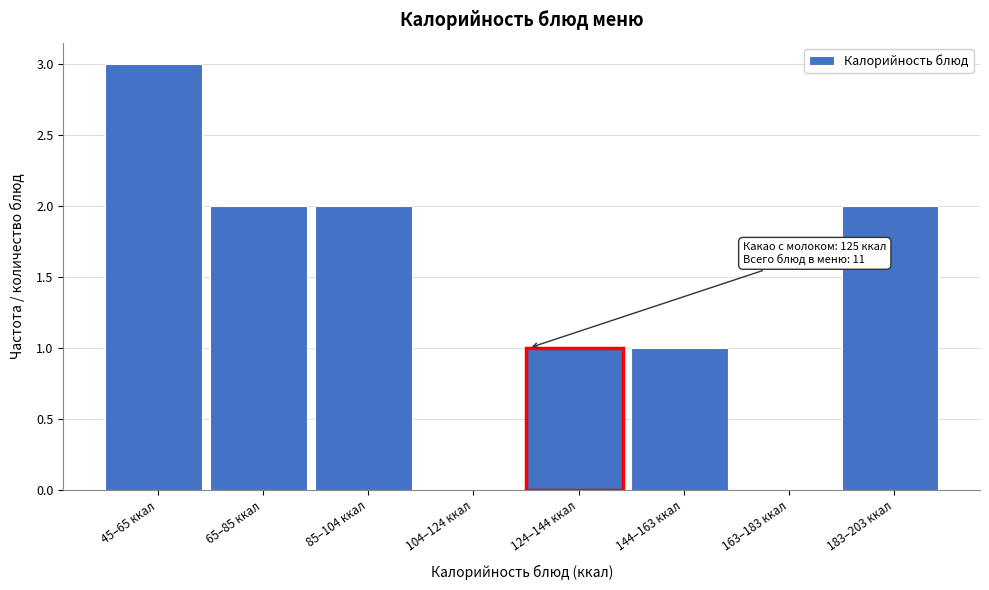

Reading right to left, transcribe all the data shown in this chart.

183–203 ккал=2	163–183 ккал=0	144–163 ккал=1	124–144 ккал=1	104–124 ккал=0	85–104 ккал=2	65–85 ккал=2	45–65 ккал=3